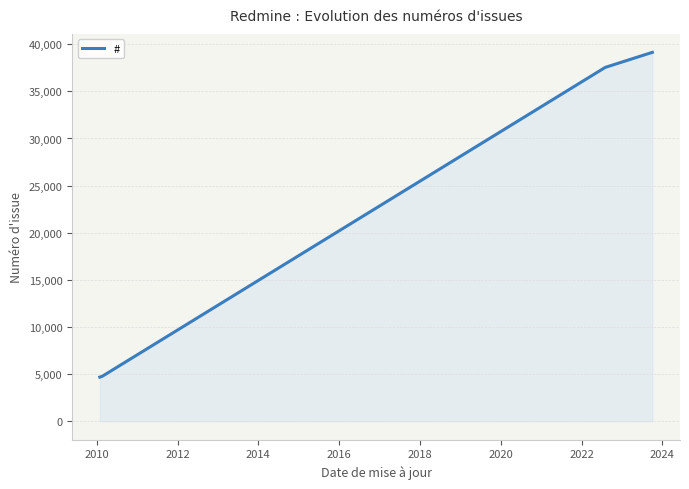

What is the value of the 2nd point from the left?

4789